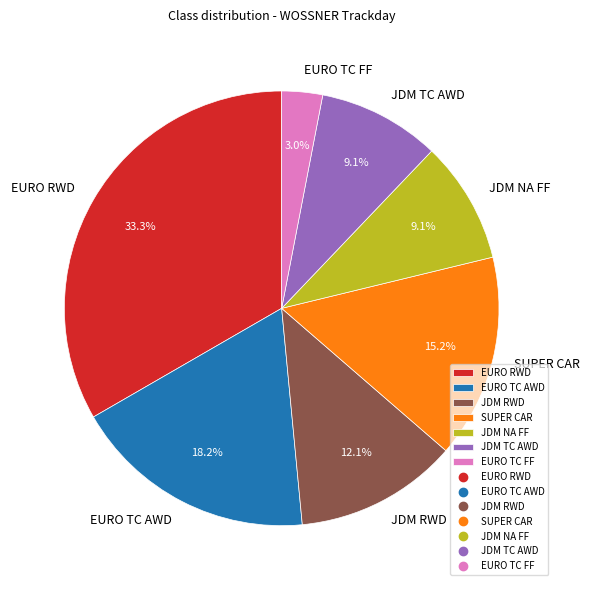

To the nearest percent, what is the combined percentage of JDM NA FF and JDM TC AWD?

18%